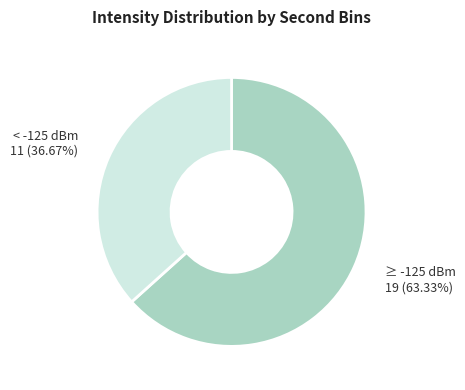

What is the largest slice in the pie chart?

≥ -125 dBm